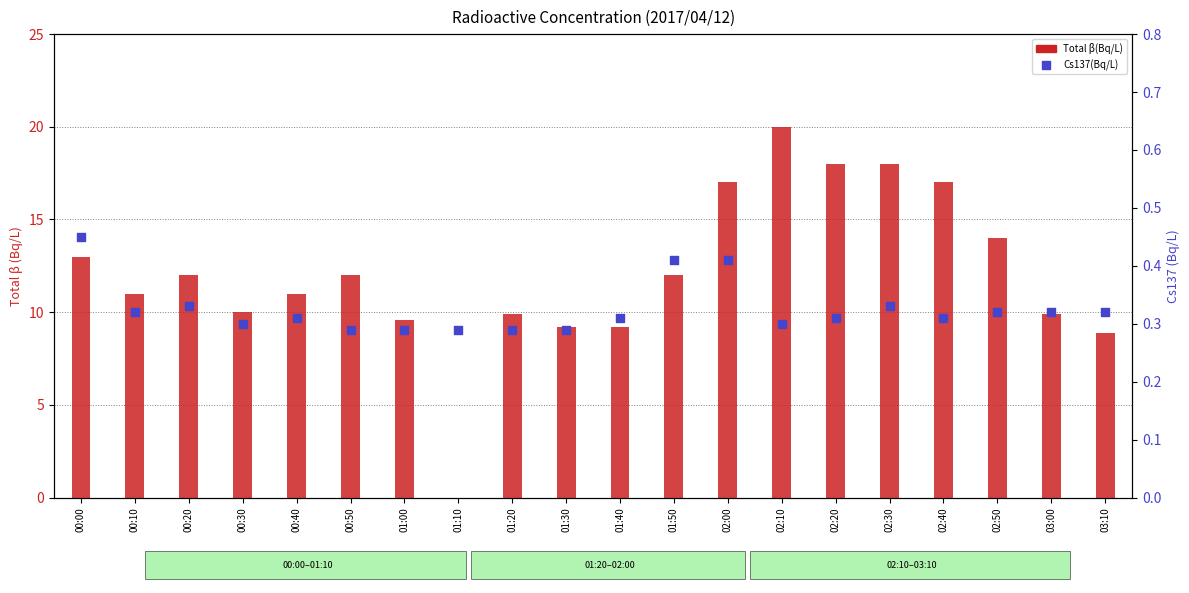

Which series reaches the minimum Y coordinate?

Total β(Bq/L)